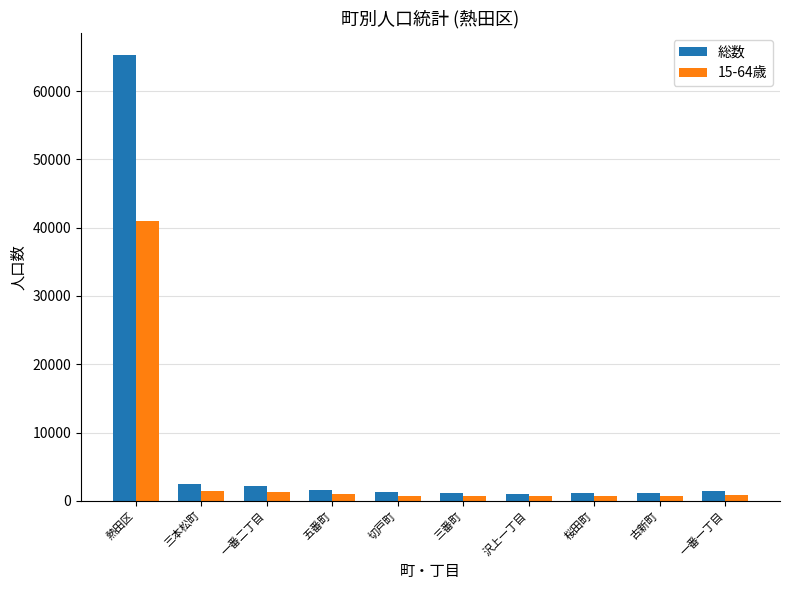

At how many categories does at least one series exceed 15949?

1